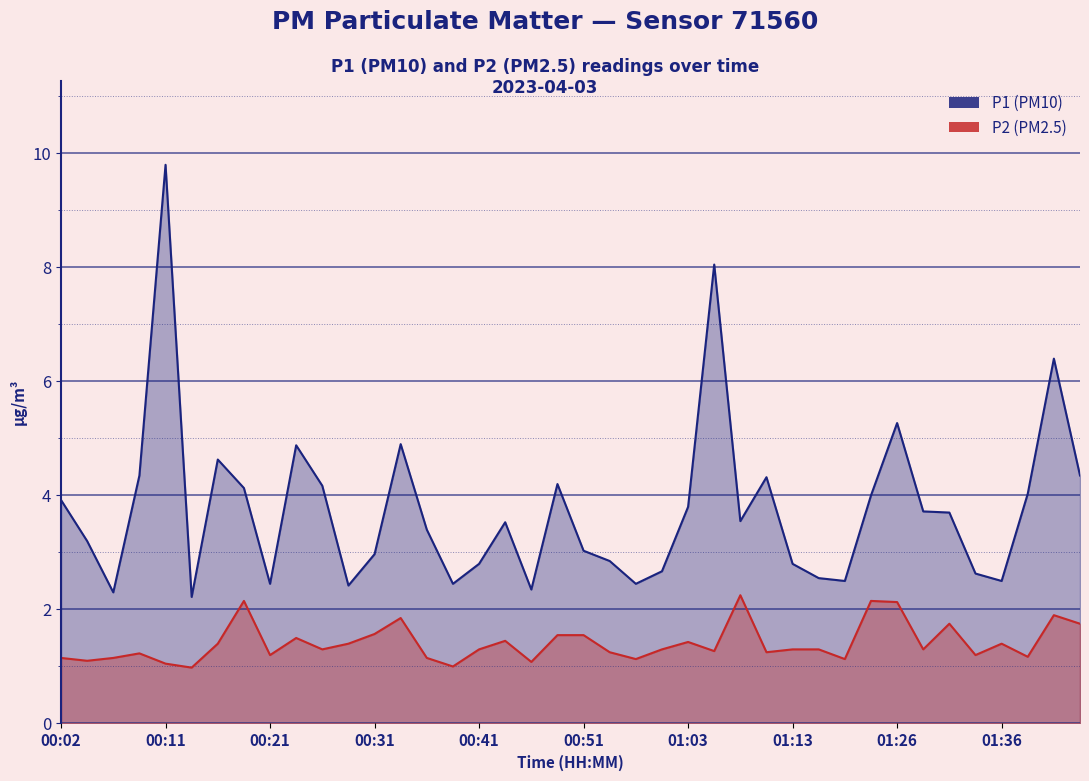

What is the difference between the P2 values at 01:29 and 01:34?

0.1